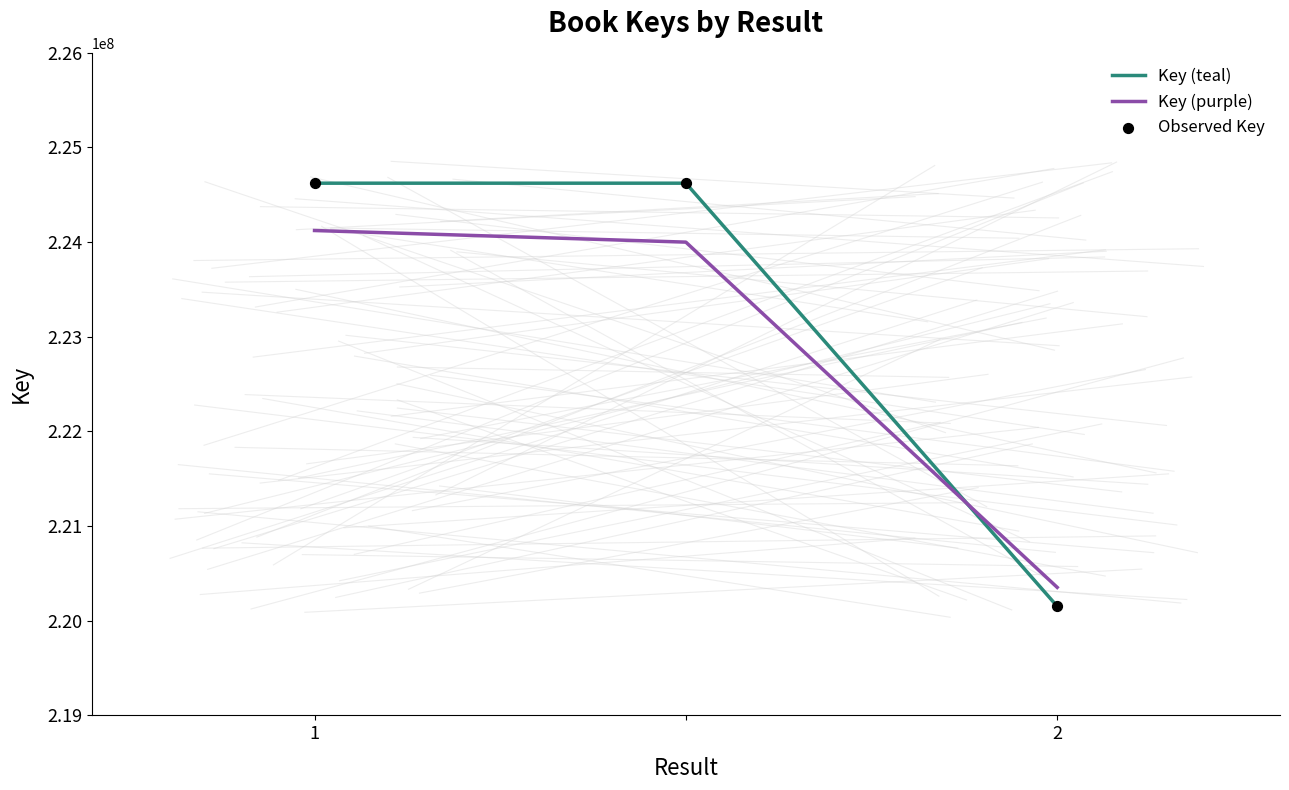

Which series has the widest spread of values?

Key (teal)